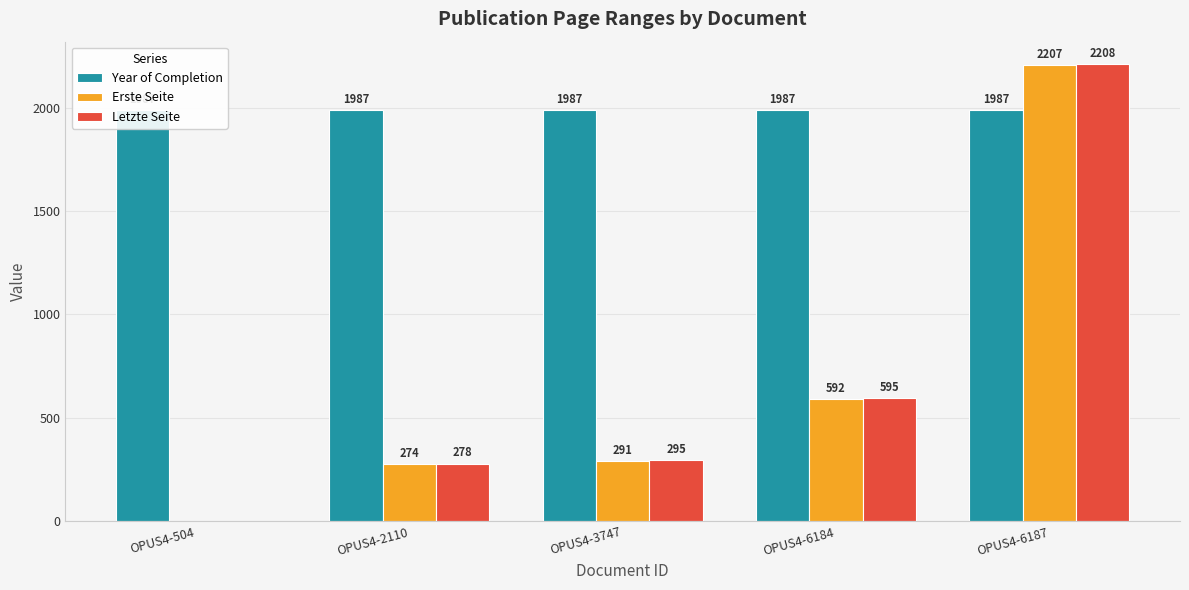

List the labels in order of Erste Seite value, smallest first.

OPUS4-504, OPUS4-2110, OPUS4-3747, OPUS4-6184, OPUS4-6187